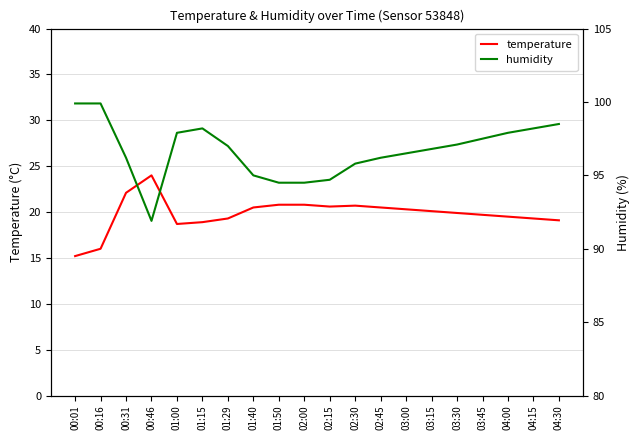

True or false: humidity and temperature cross at least once.

False